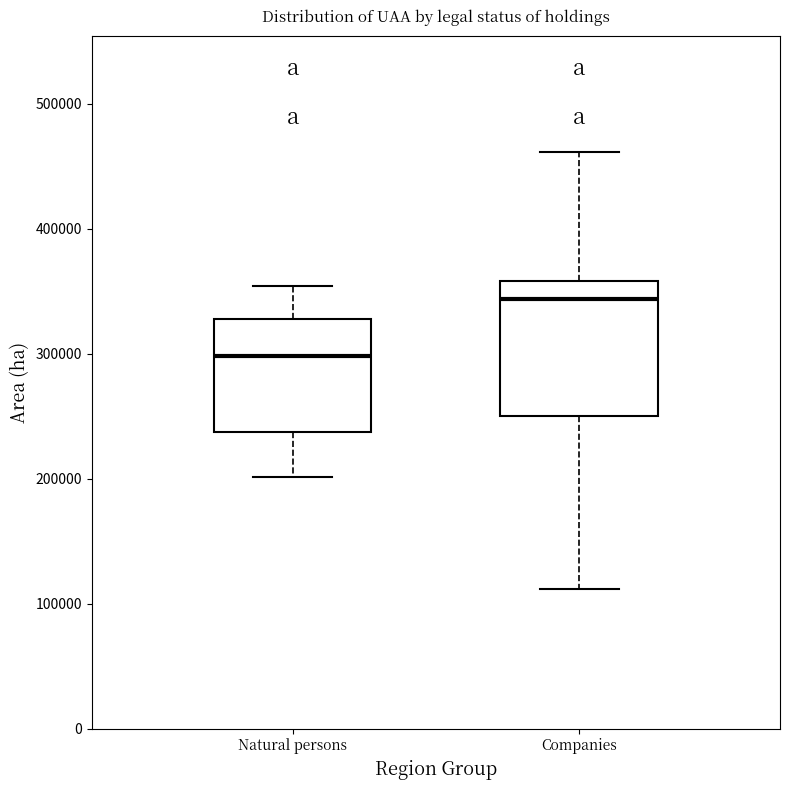

Which box is the tallest, from its lower edge to its upper edge?

Companies